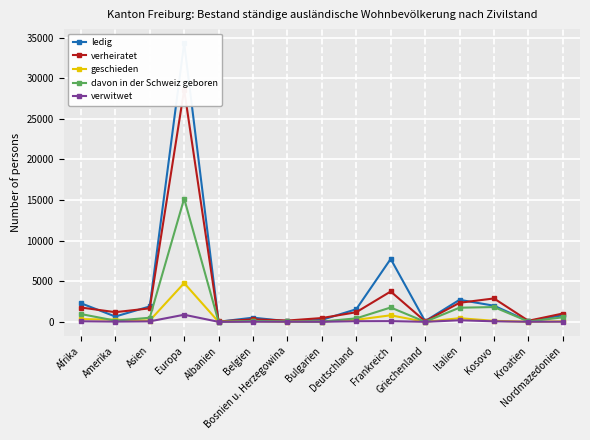

At which category does verheiratet reach its first local valley?

Amerika